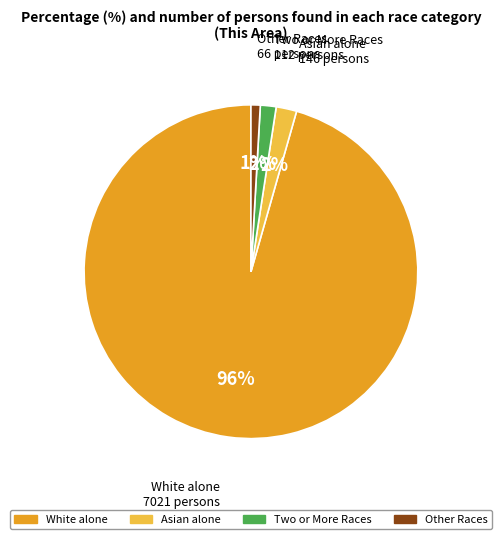

Which category accounts for the majority?

White alone